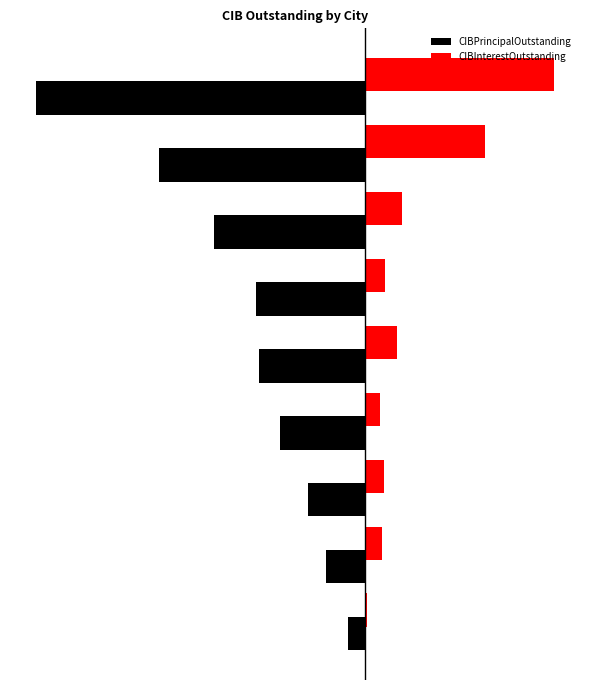

What are all the series names shown in the legend?

CIBPrincipalOutstanding, CIBInterestOutstanding